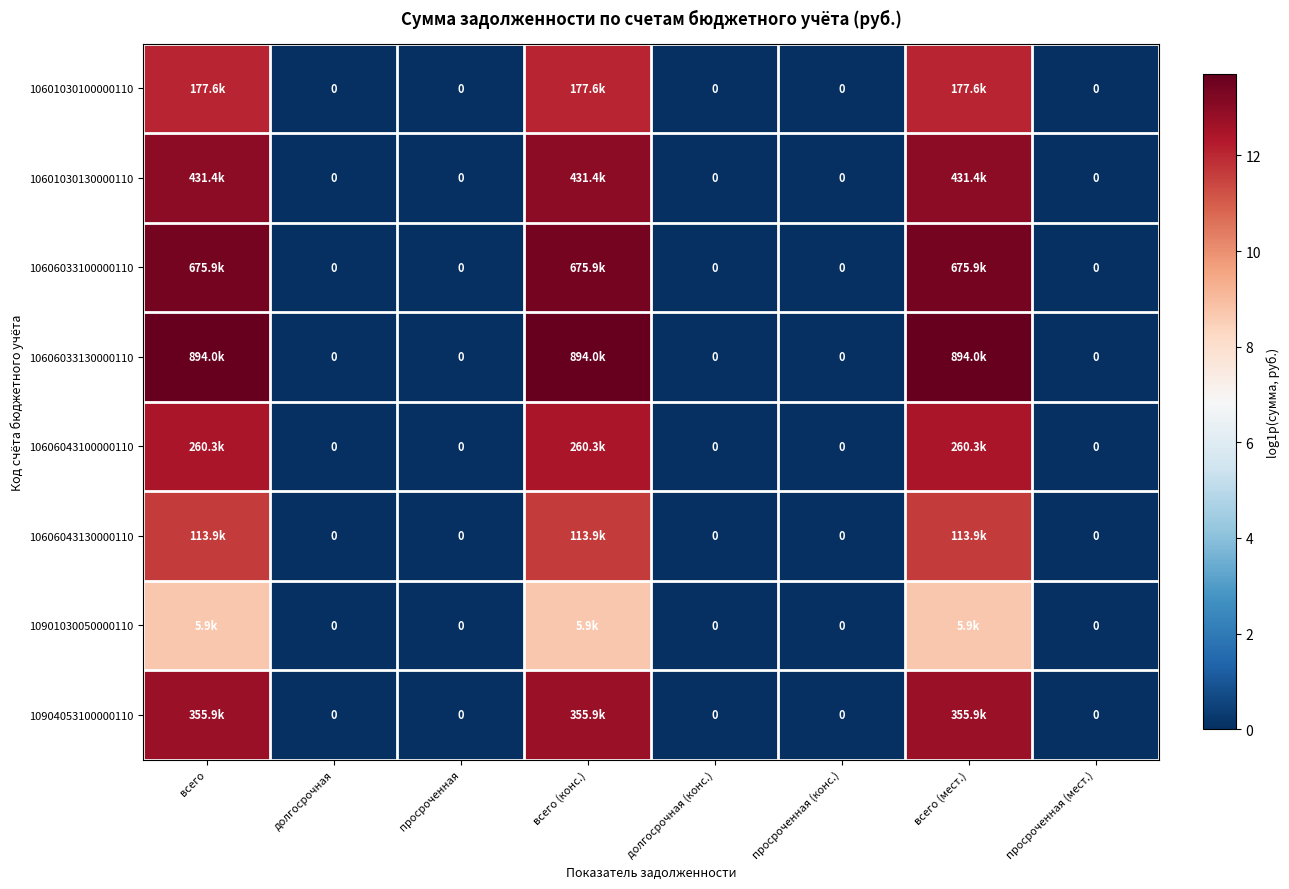

How many distinct data groups are displayed?

8